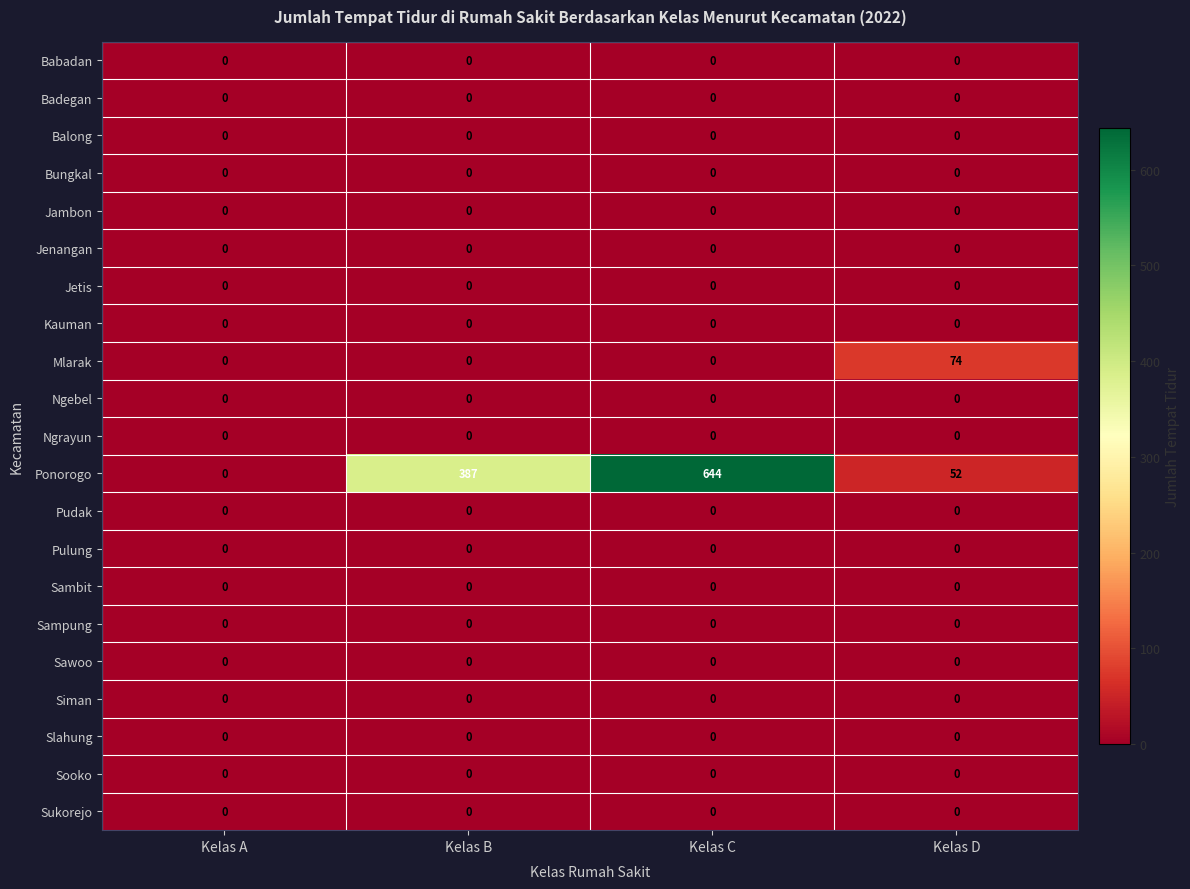

The value of Jenangan at Kelas C is 0. True or false?

True